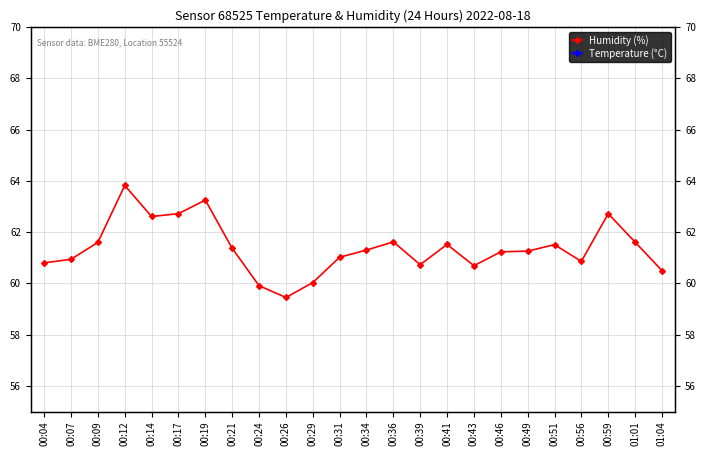

Does the chart display data point markers on the line(s)?

Yes